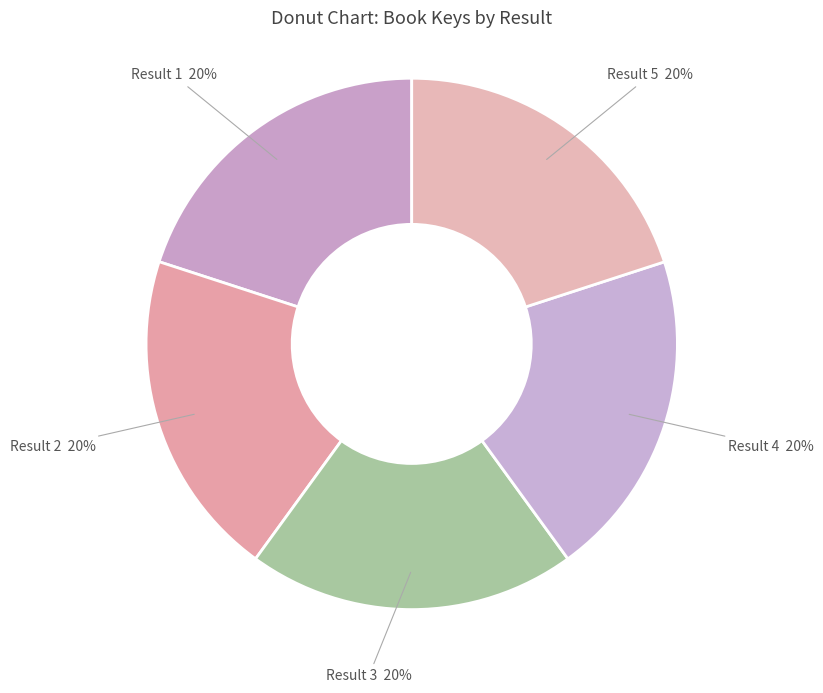

Approximately how many times larger is the value at Result 2 20% compared to Result 4 20%?

1.0